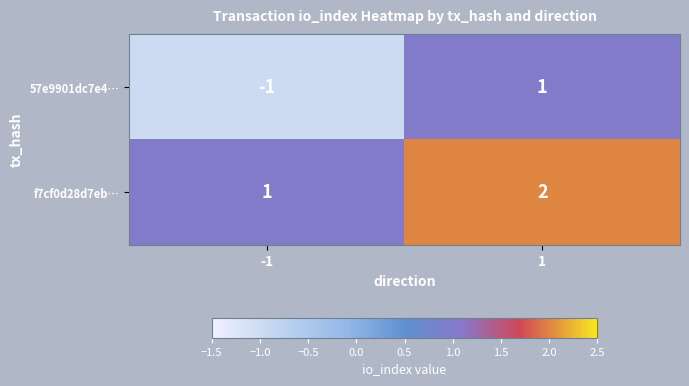

True or false: f7cf0d28d7eb… has a value of 2 at 1.

True